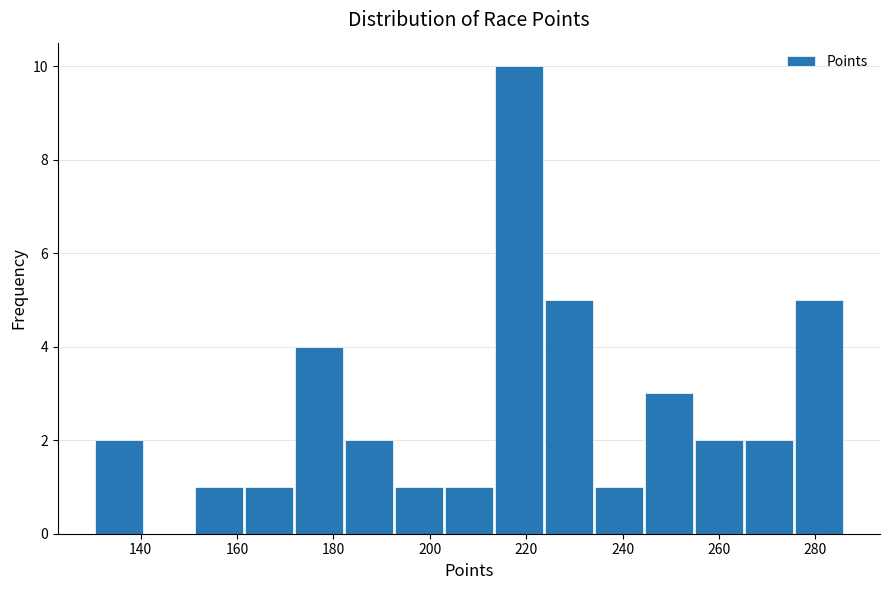

Over which range of the x-axis is the bar tallest?

214 to 224